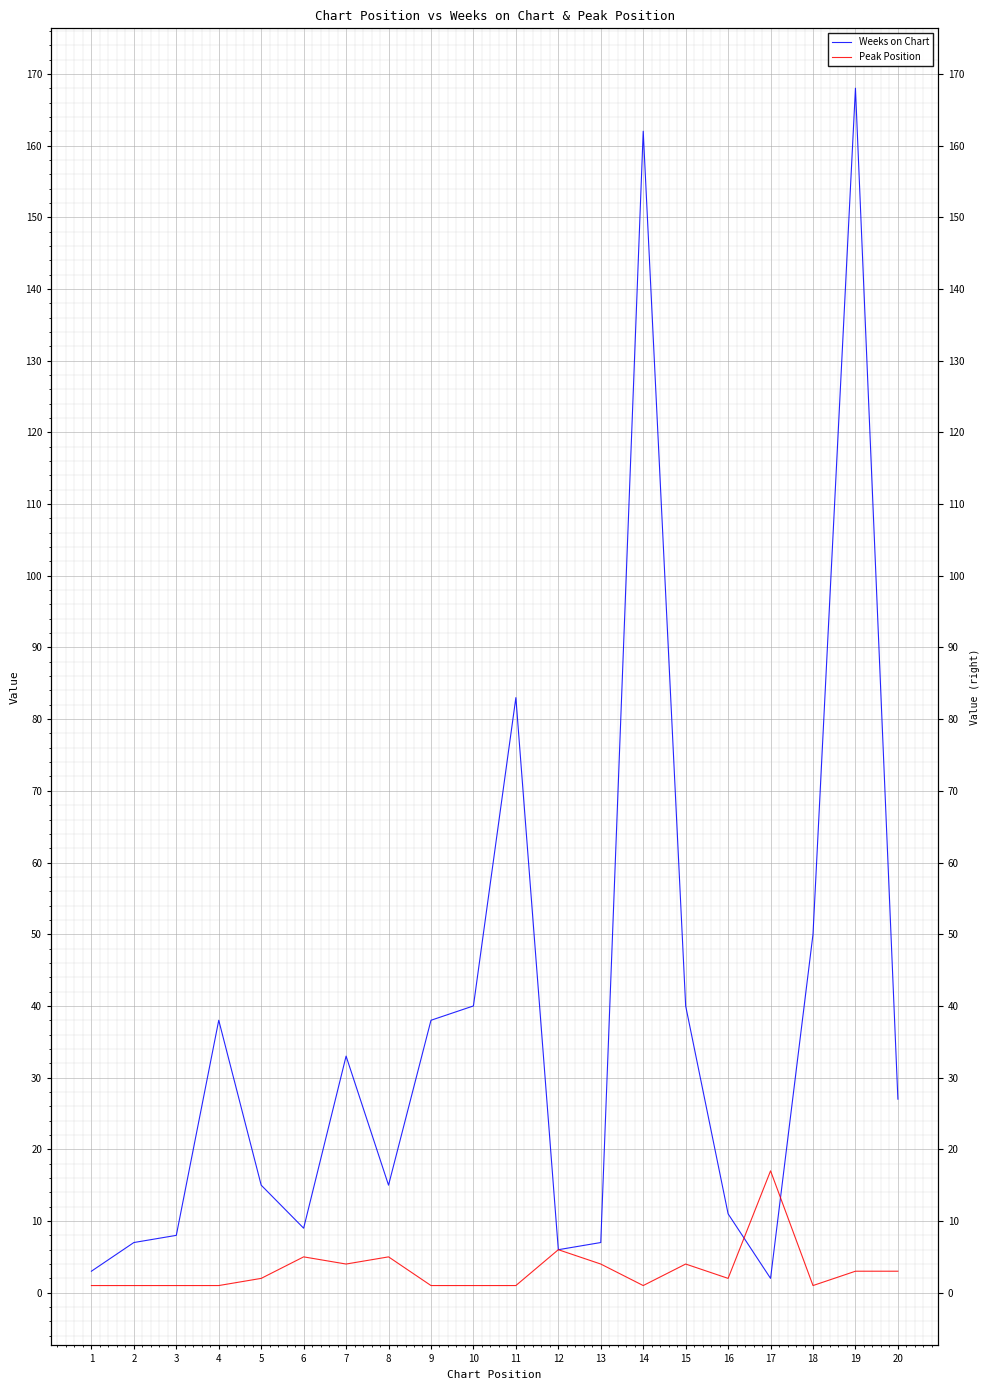

What is the sum of the Peak Position values at 20 and 12?

9